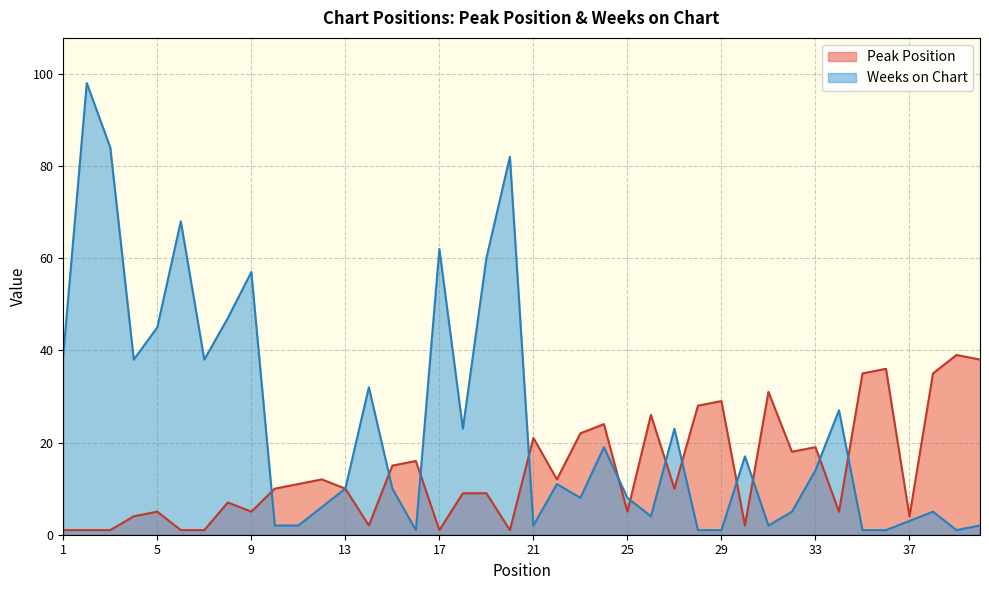

Is it true that Weeks on Chart equals 11 at 22?

True